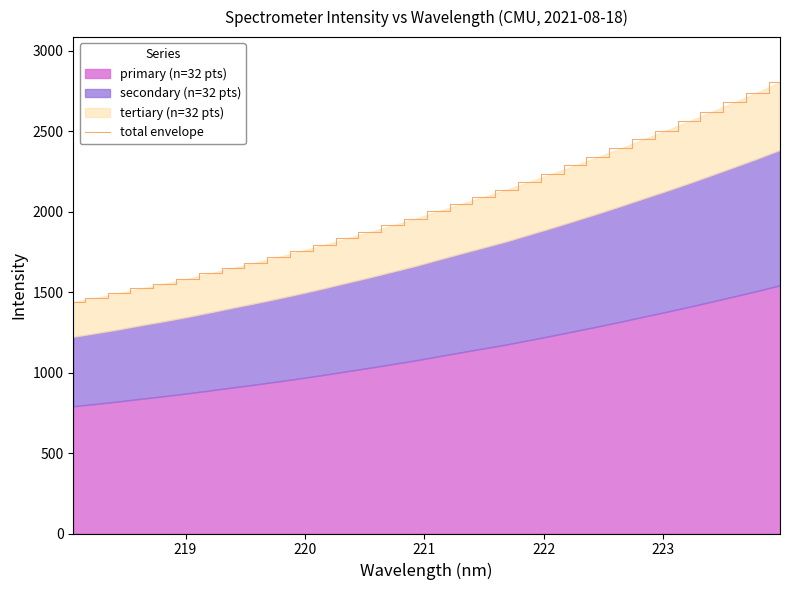

What is the value of the 11th point from the left?

1755.4